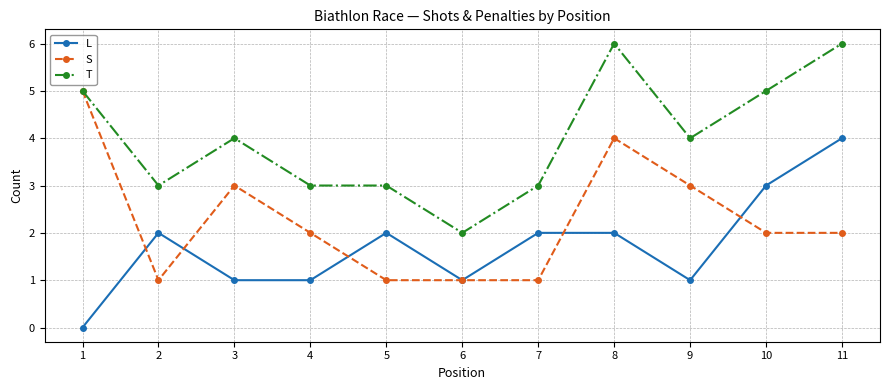

How many series are shown in this chart?

3